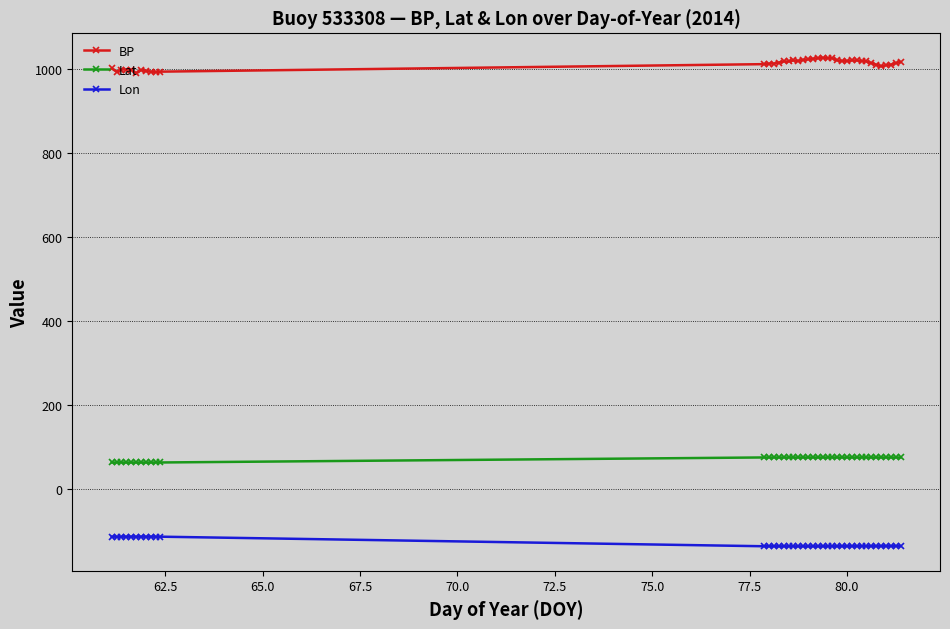

What is the maximum value shown in the chart?

1027.3